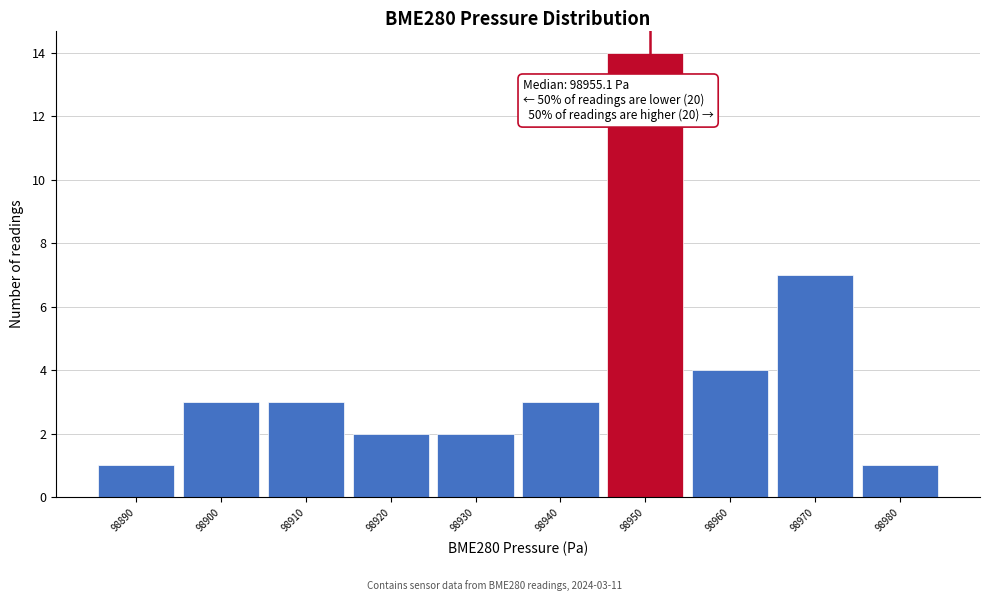

Reading left to right, what are all the values shown in this chart?

1	3	3	2	2	3	14	4	7	1